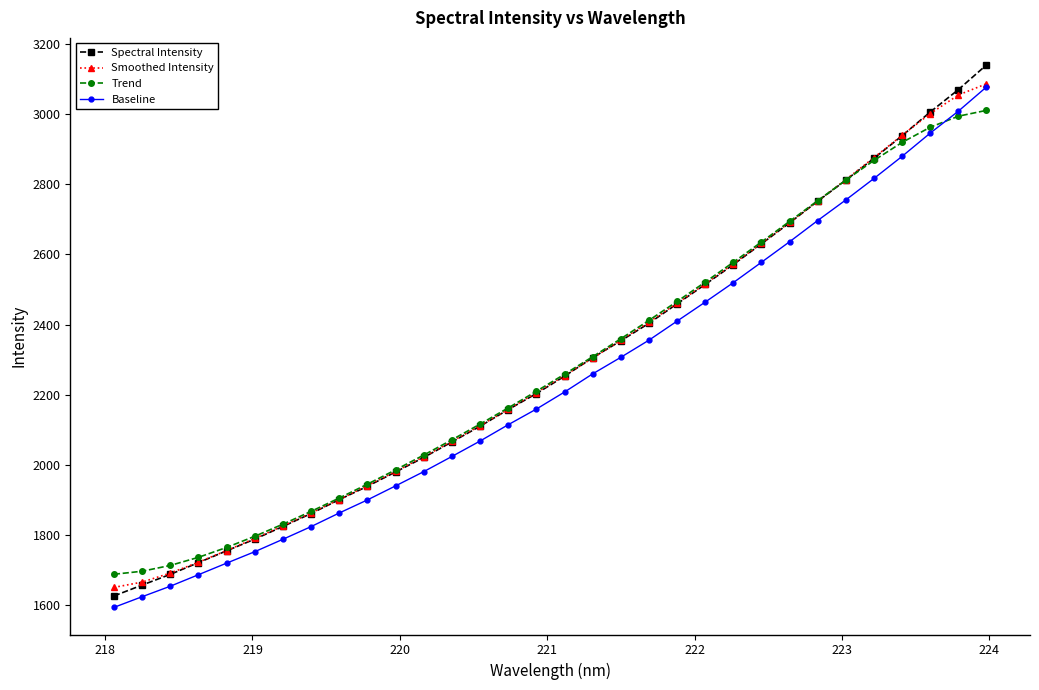

What is the value of the Smoothed Intensity point at the 27th from the left?

2813.4